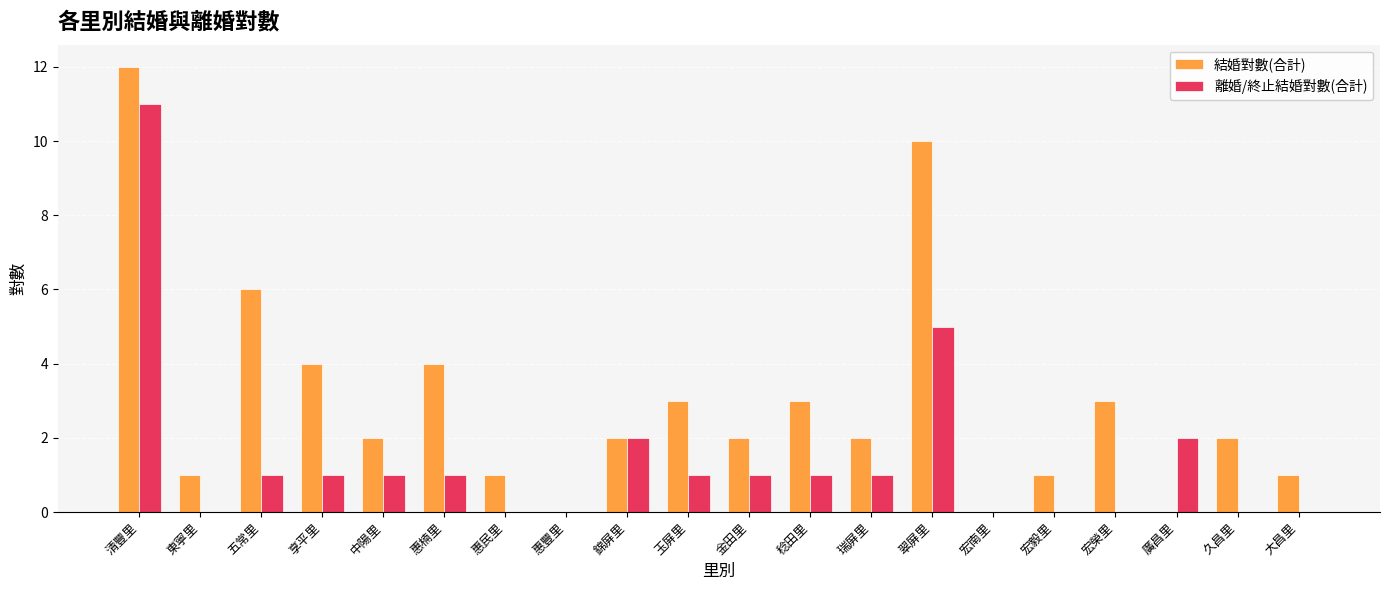

Count the number of categories in the chart.

20